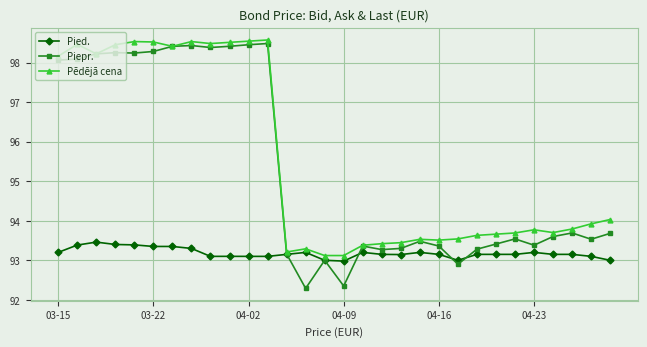

True or false: Pied. has more than 1 interior local peaks.

True